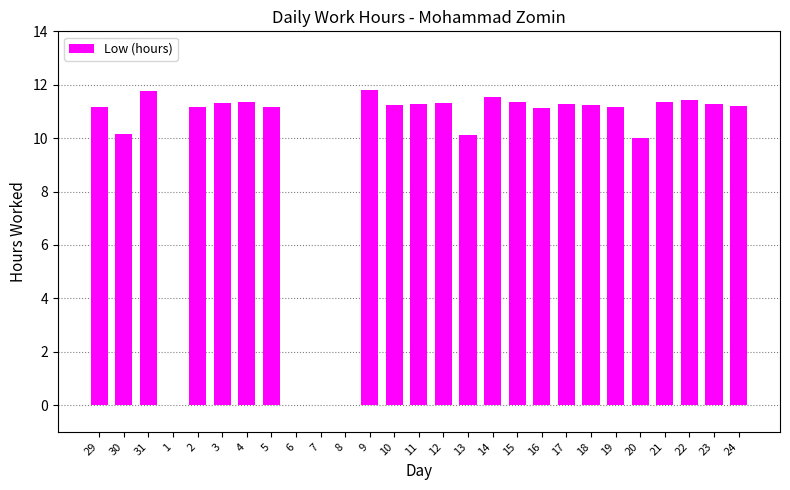

What is the sum of all values?

256.8